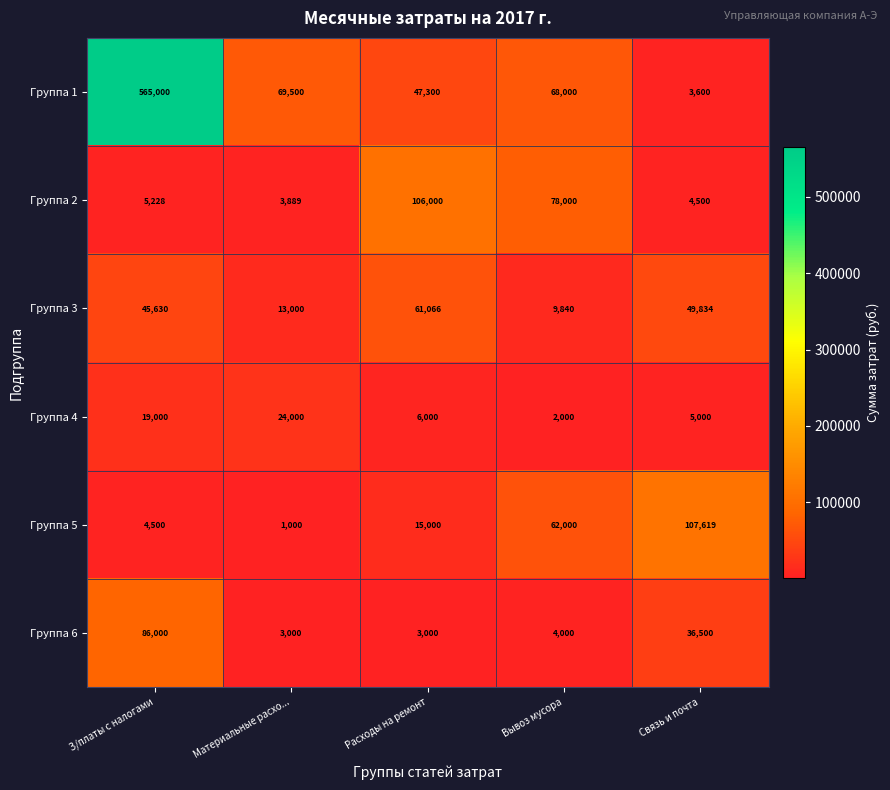

Is it true that Группа 2 equals 5228 at З/платы с налогами?

True